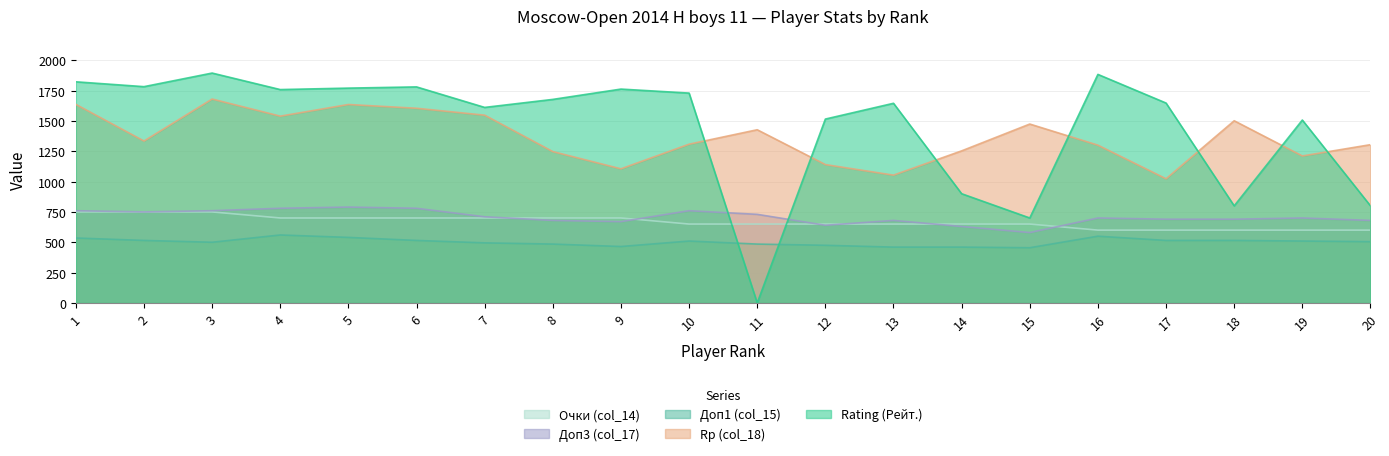

Which series changed the most between 17 and 18?

Rating (Рейт.)